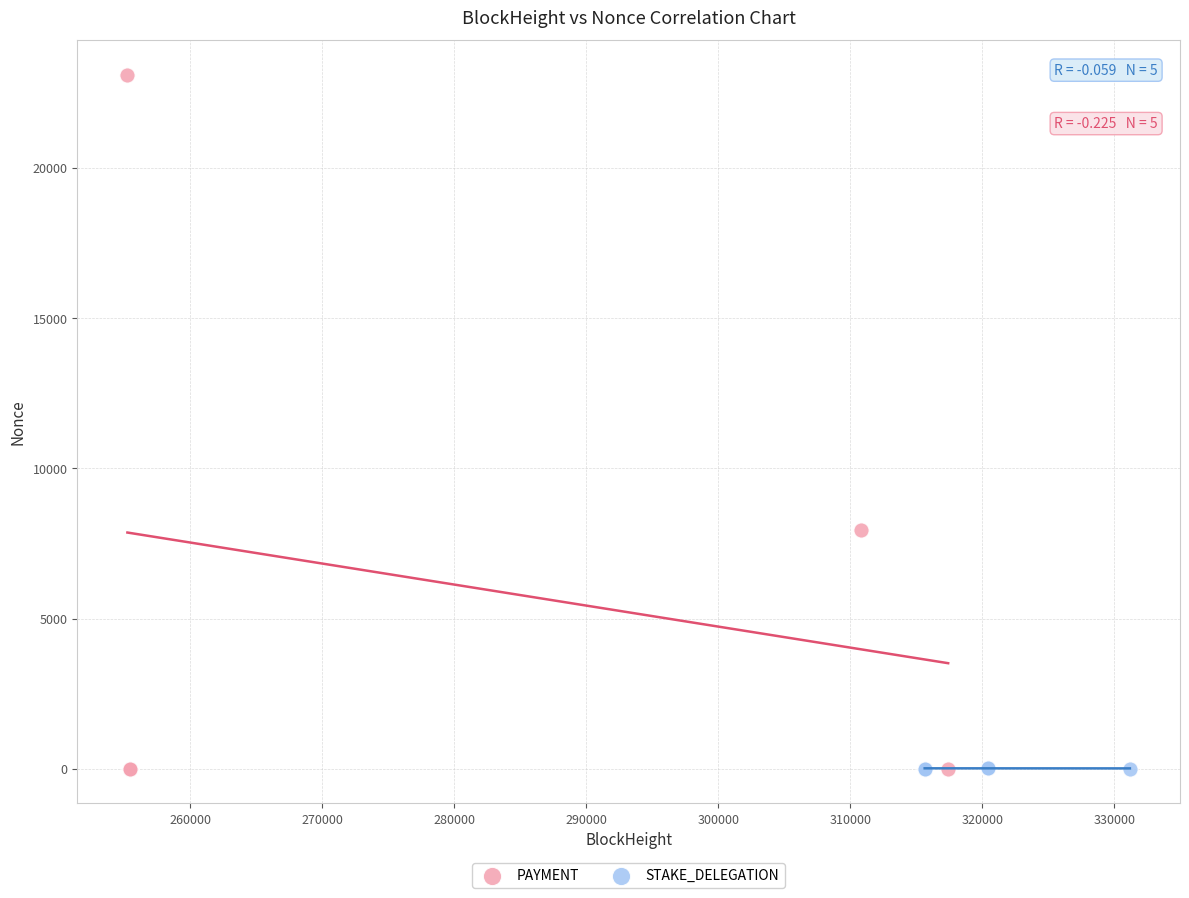

Which series reaches the maximum Y coordinate?

PAYMENT